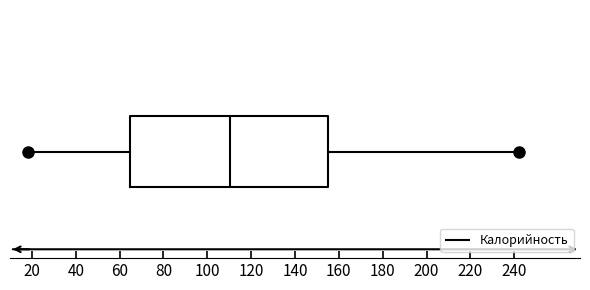

Read this box plot against the x-axis: the position of the median line, the range covered by the box, and the ends of both whiskers. The values are not printed on the chart, so give them approximately, as read against the axis.

median 110, box 64 to 156, whiskers 18 to 242